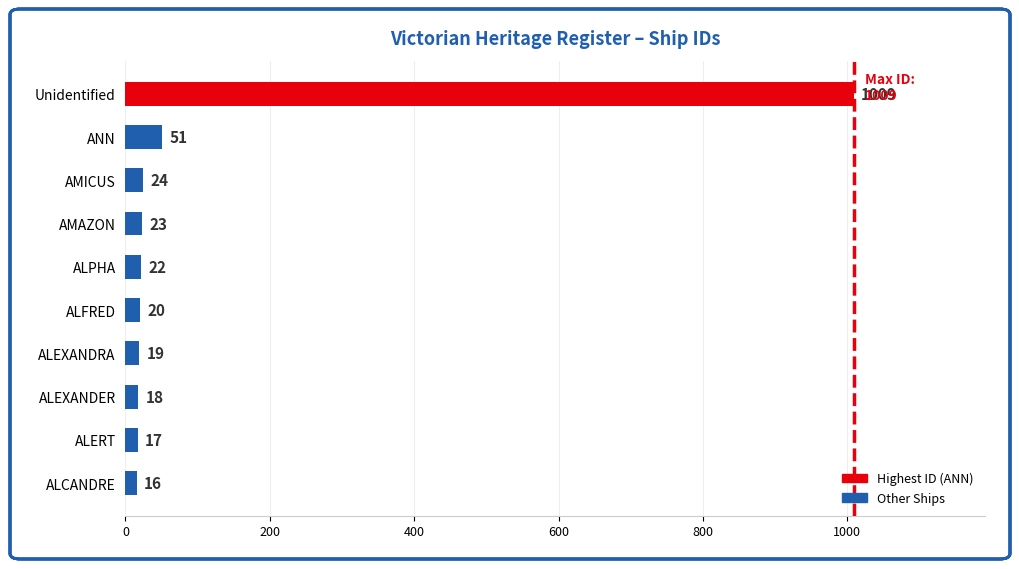

List the labels in order of value, largest first.

Unidentified, ANN, AMICUS, AMAZON, ALPHA, ALFRED, ALEXANDRA, ALEXANDER, ALERT, ALCANDRE